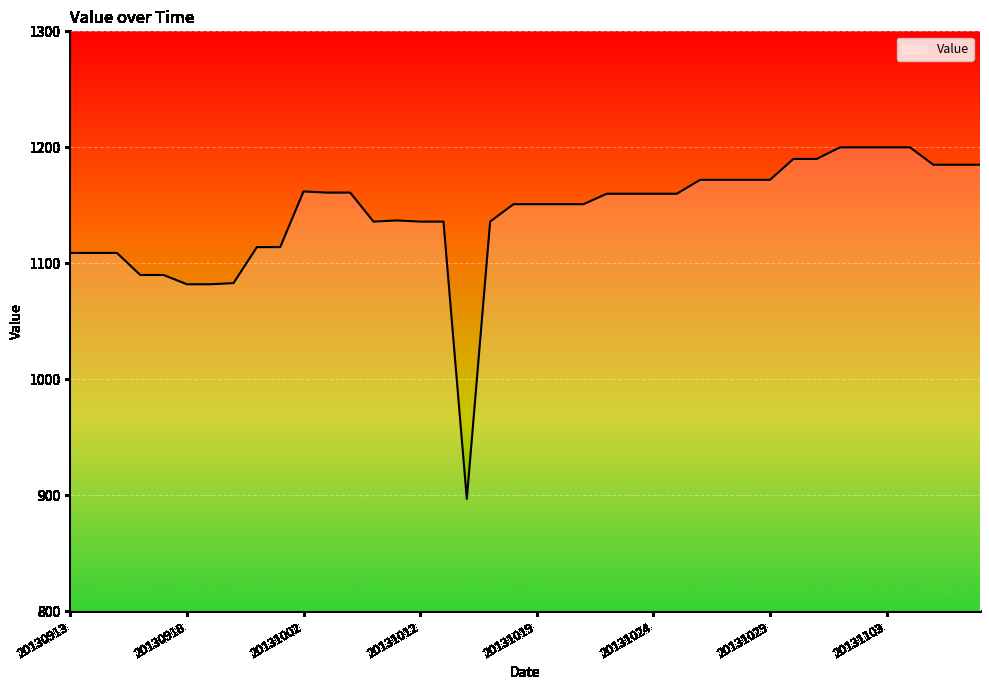

What is the minimum value shown in the chart?

897